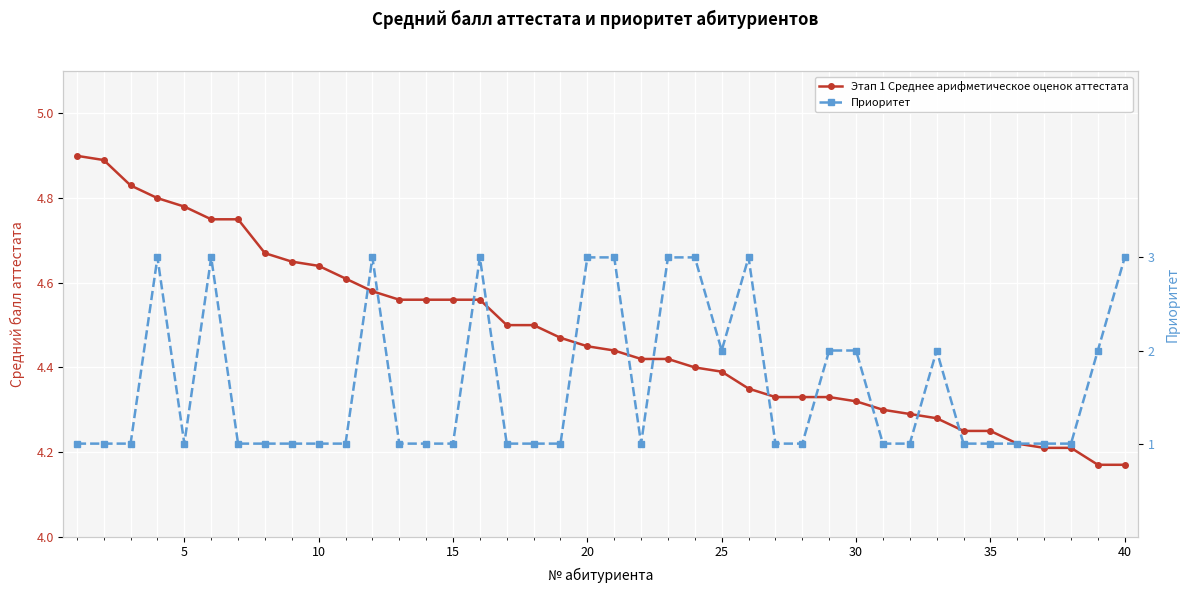

What is the minimum value for Этап 1 Среднее арифметическое оценок аттестата?

4.2